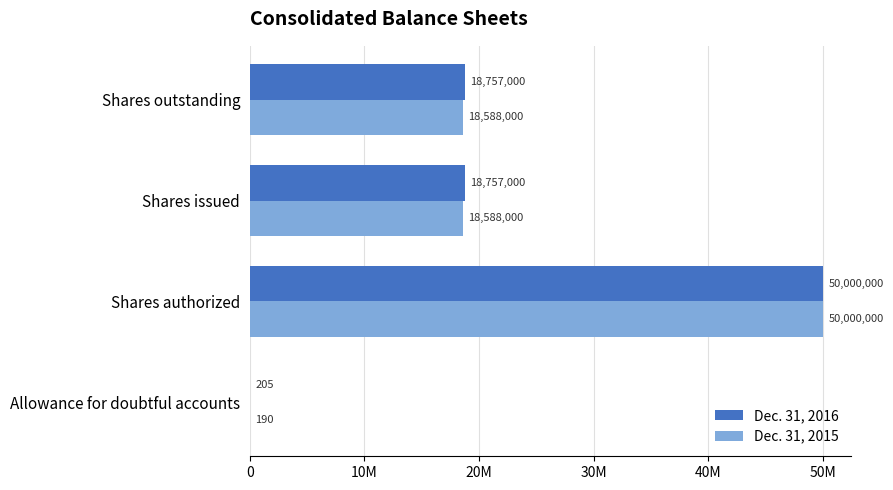

Which category has the highest value across all series?

Shares authorized